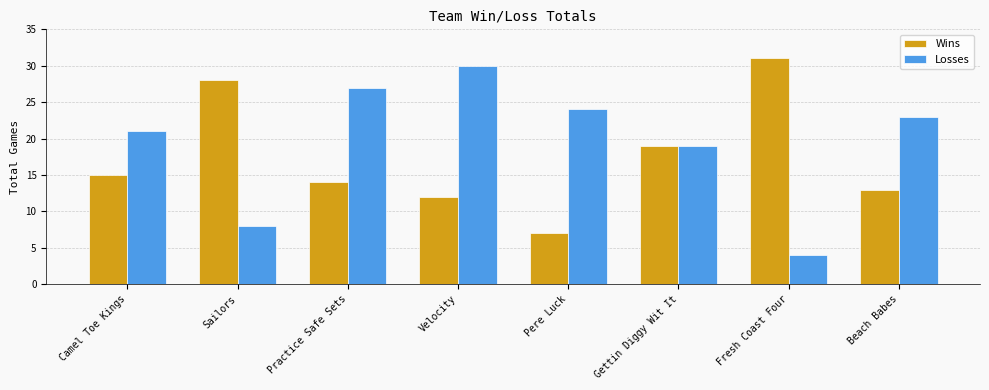

Which category has the lowest value in the Losses series?

Fresh Coast Four